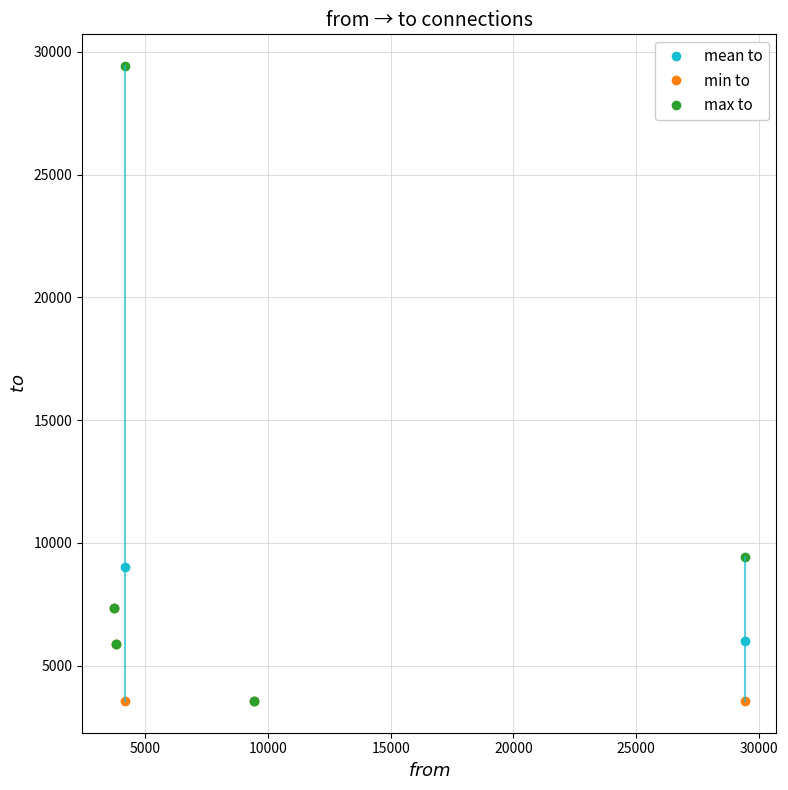

Which series has the largest total across all categories?

max to